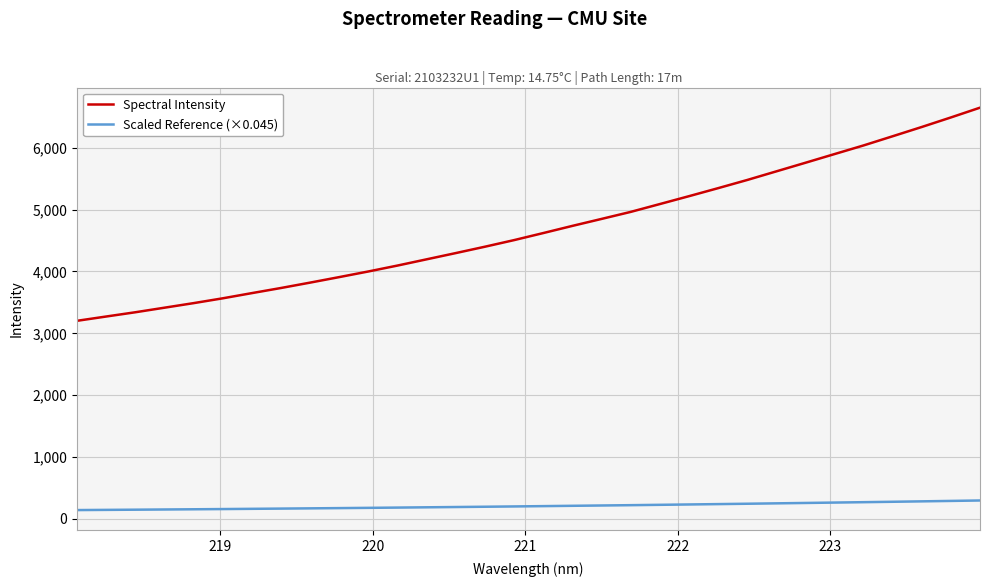

What are all the series names shown in the legend?

Spectral Intensity, Scaled Reference (×0.045)